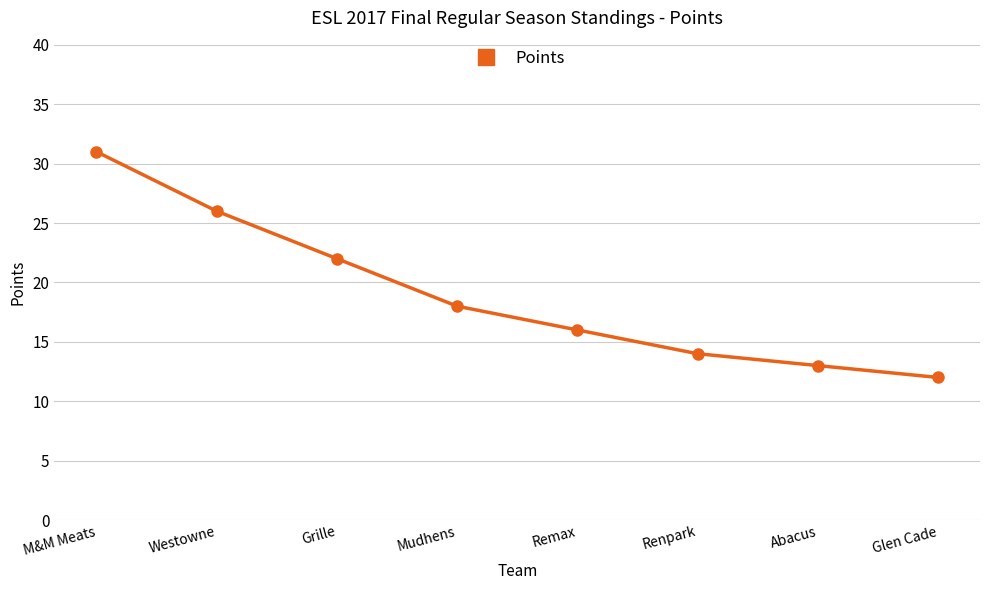

What is the maximum value shown in the chart?

31